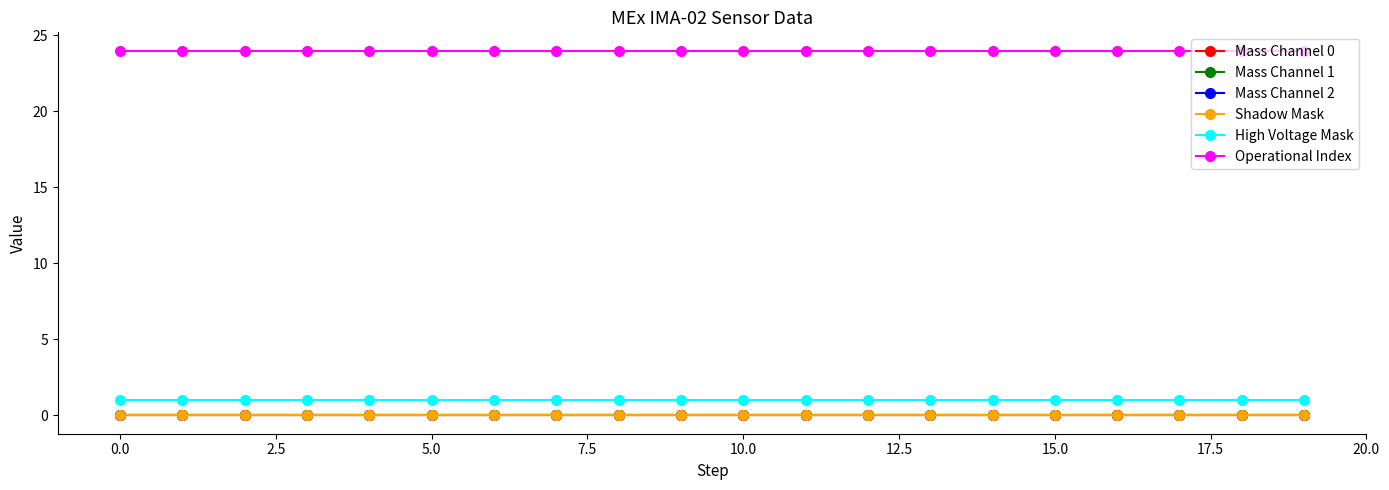

Does the chart have visible grid lines?

No